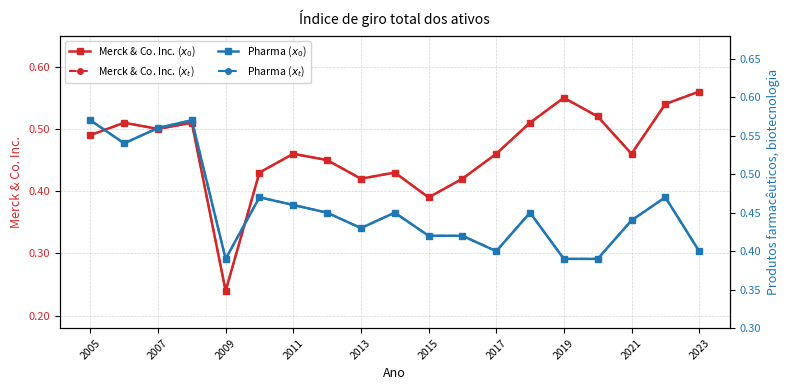

Which has a higher value, 2005 or 2011?

2005